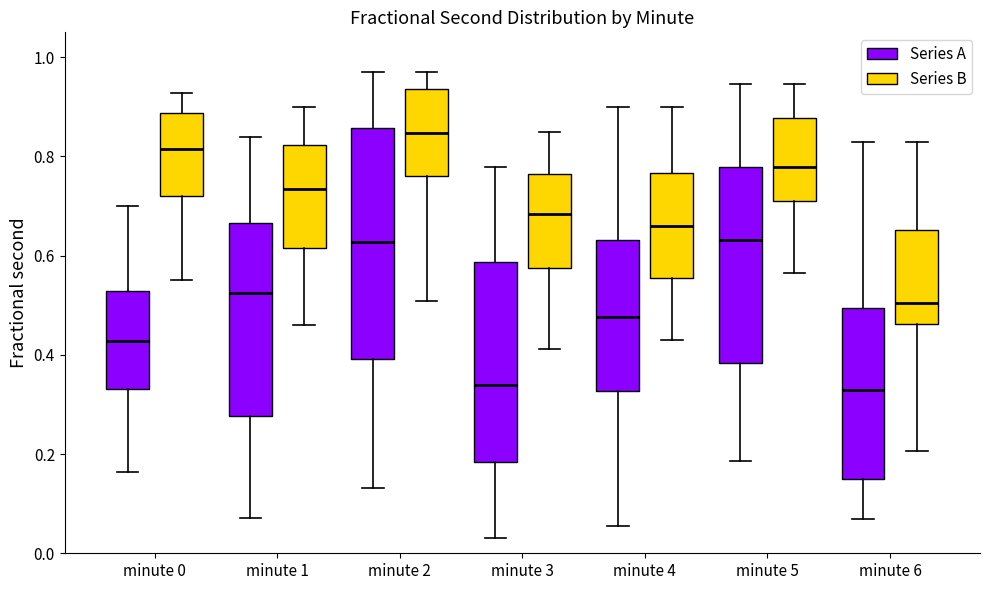

Reading left to right, read every box against the y-axis: the position of its median line, the range the box covers, and the ends of its whiskers. The values are not printed on the chart, so give them approximately, as read against the axis.

minute 0 (Series A): median 0.42, box 0.34 to 0.52, whiskers 0.16 to 0.70
minute 0 (Series B): median 0.82, box 0.72 to 0.88, whiskers 0.56 to 0.92
minute 1 (Series A): median 0.52, box 0.28 to 0.66, whiskers 0.08 to 0.84
minute 1 (Series B): median 0.74, box 0.62 to 0.82, whiskers 0.46 to 0.90
minute 2 (Series A): median 0.62, box 0.40 to 0.86, whiskers 0.14 to 0.96
minute 2 (Series B): median 0.84, box 0.76 to 0.94, whiskers 0.50 to 0.96
minute 3 (Series A): median 0.34, box 0.18 to 0.58, whiskers 0.04 to 0.78
minute 3 (Series B): median 0.68, box 0.58 to 0.76, whiskers 0.42 to 0.86
minute 4 (Series A): median 0.48, box 0.32 to 0.64, whiskers 0.06 to 0.90
minute 4 (Series B): median 0.66, box 0.56 to 0.76, whiskers 0.42 to 0.90
minute 5 (Series A): median 0.64, box 0.38 to 0.78, whiskers 0.18 to 0.94
minute 5 (Series B): median 0.78, box 0.70 to 0.88, whiskers 0.56 to 0.94
minute 6 (Series A): median 0.32, box 0.16 to 0.50, whiskers 0.06 to 0.82
minute 6 (Series B): median 0.50, box 0.46 to 0.66, whiskers 0.20 to 0.82